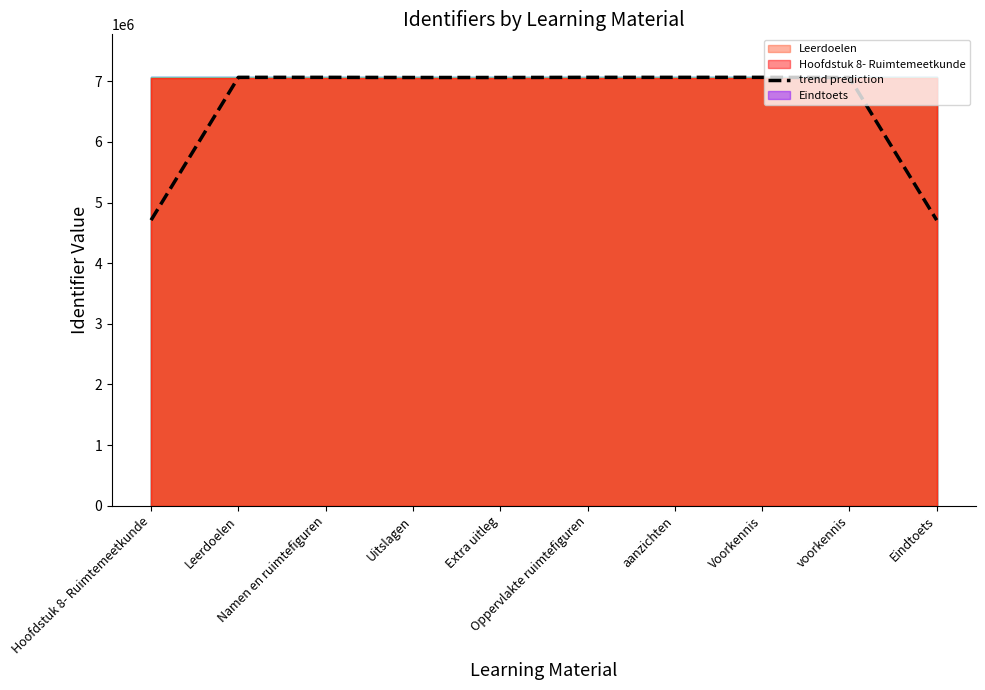

Reading left to right, extract all data points from this chart.

Hoofdstuk 8- Ruimtemeetkunde=4709096.3	Leerdoelen=7064860.0	Namen en ruimtefiguren=7064861.3	Uitslagen=7062458.3	Extra uitleg=7062444.7	Oppervlakte ruimtefiguren=7064847.7	aanzichten=7064850.3	Voorkennis=7064899.3	voorkennis=7062494.7	Eindtoets=4709143.0